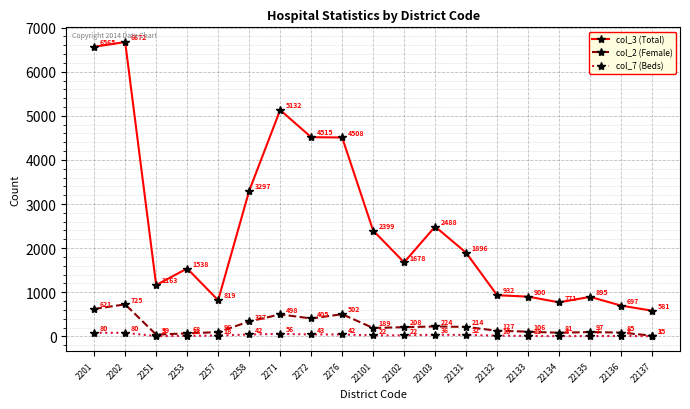

True or false: col_3 (Total) and col_2 (Female) intersect in this chart.

False